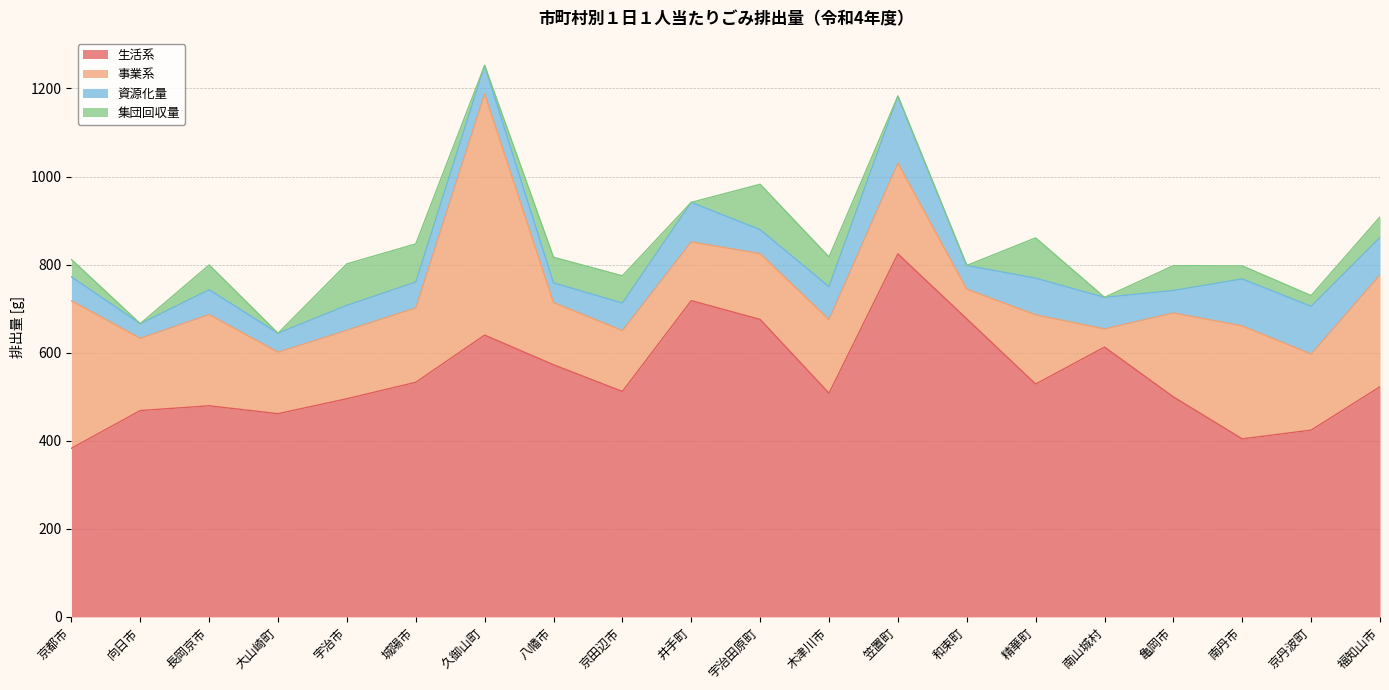

True or false: 集団回収量 and 資源化量 intersect in this chart.

True